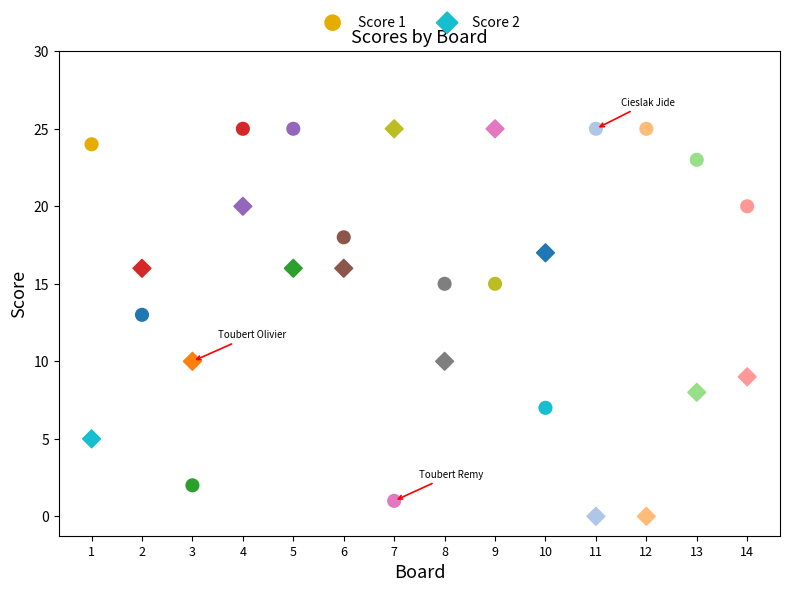

What is the X range (max minus min) for the scatter plot?

13